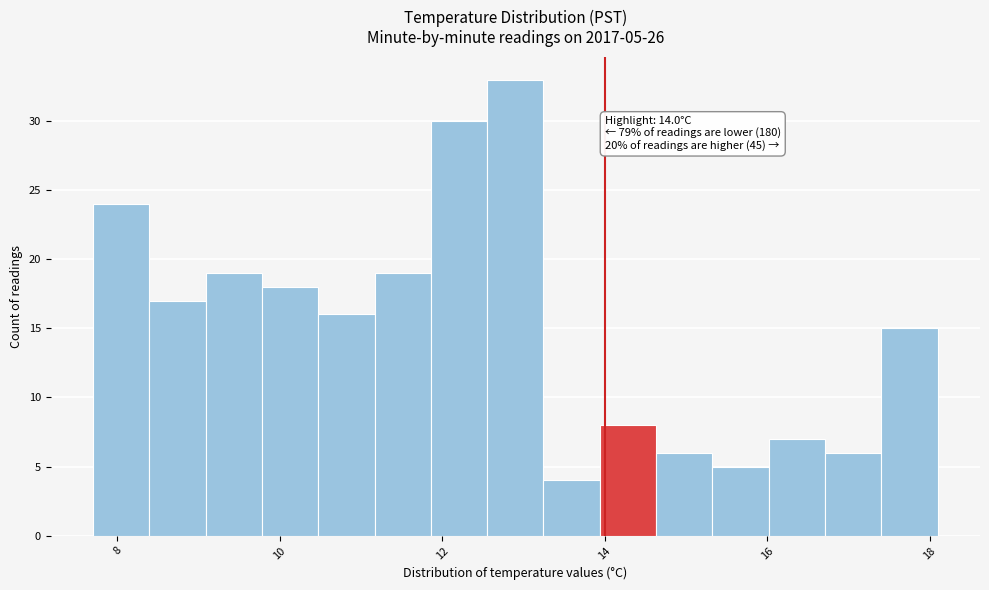

Read against the x-axis, roughly where is the centre of the tallest bar?

13.0